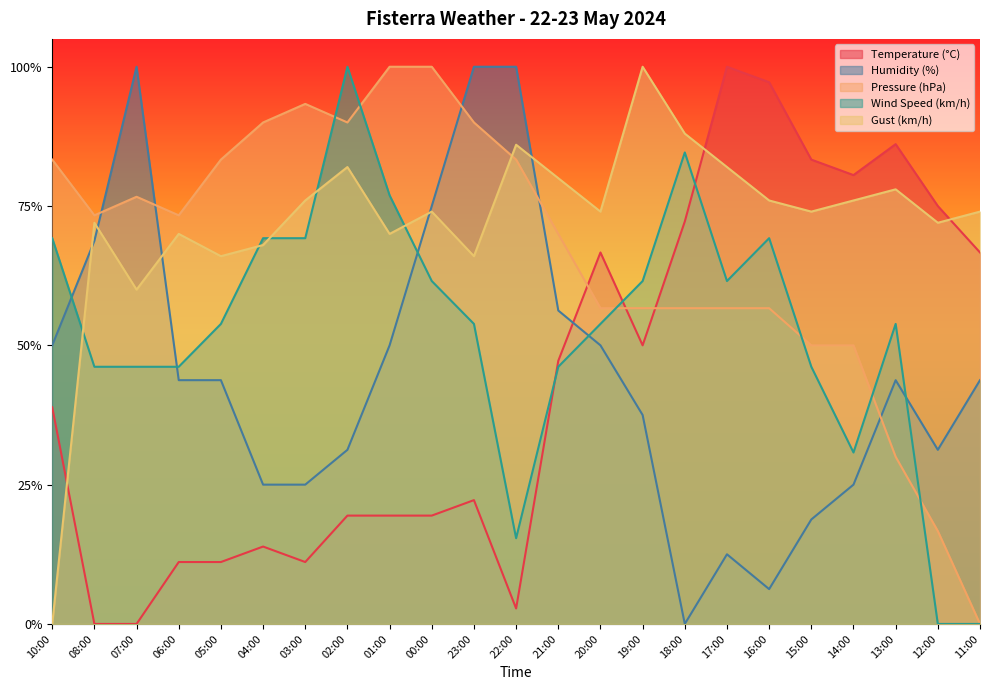

How many times do Gust (km/h) and Wind Speed (km/h) cross each other?

5